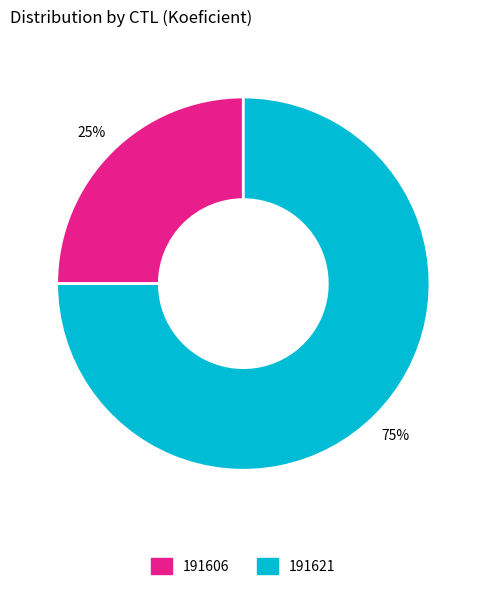

To the nearest percent, what portion does 191606 represent?

25%